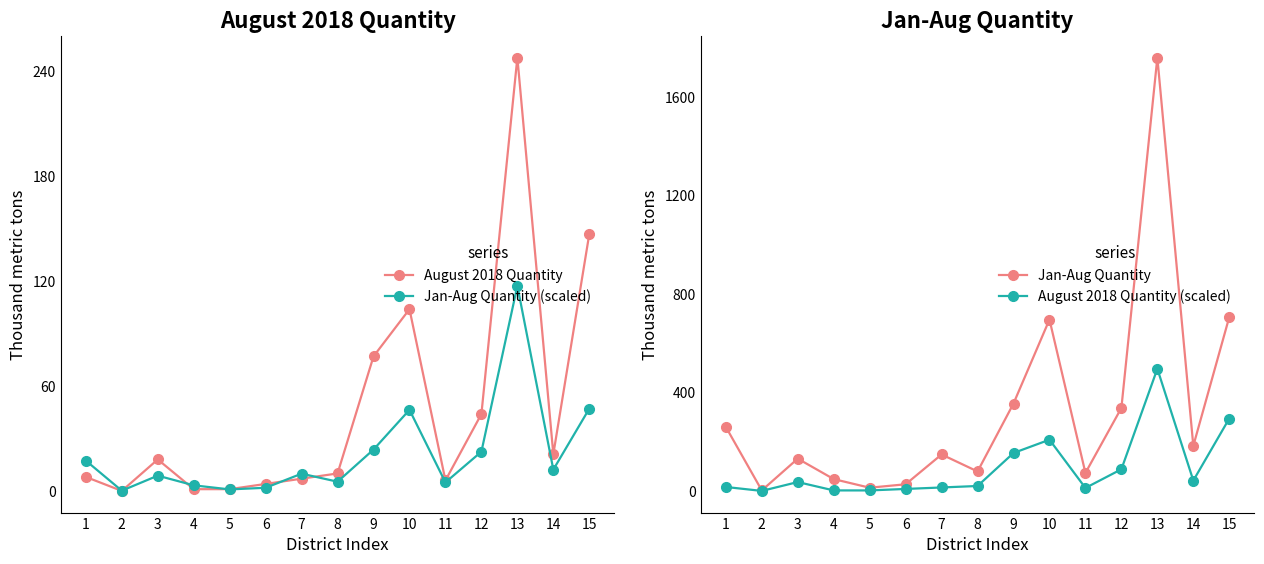

Which has a higher value, 11 or 12?

12